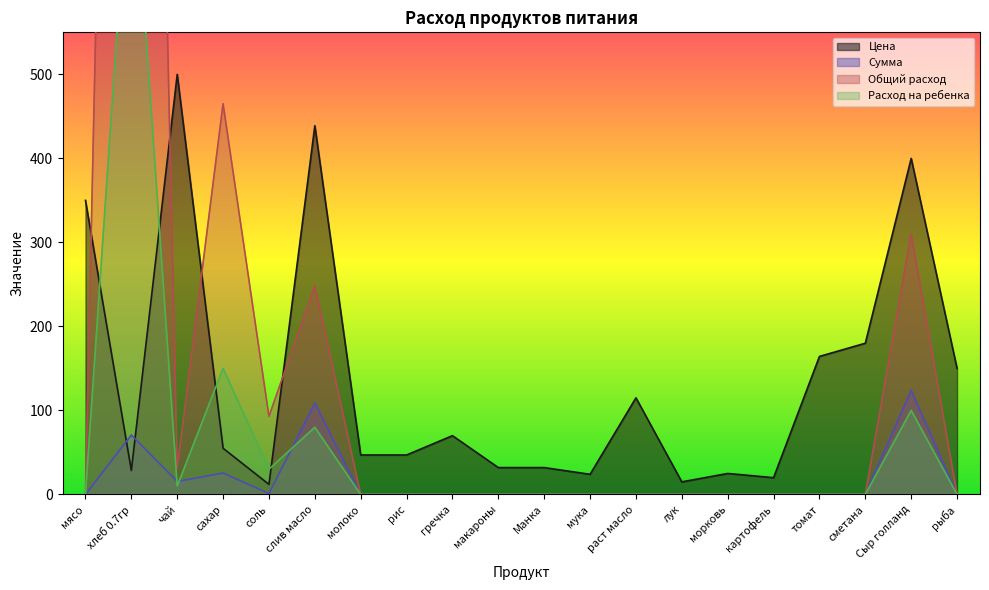

What is the greatest value displayed?

2480.0